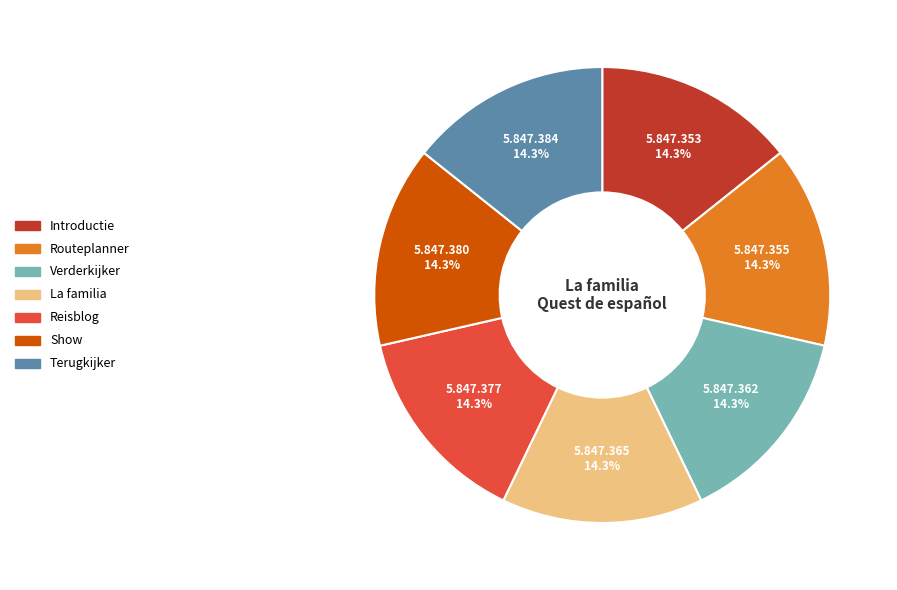

Is there a majority slice in this chart?

No